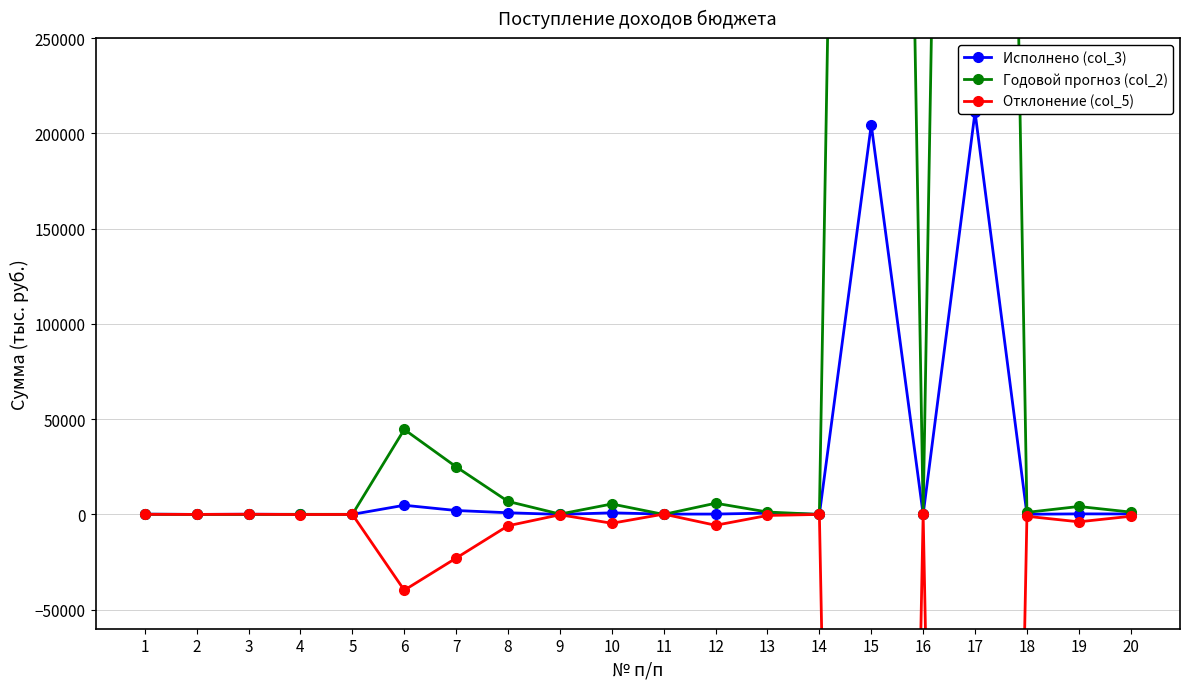

In Отклонение (col_5), how many points are lower than both neighbors (excluding endpoints)?

8